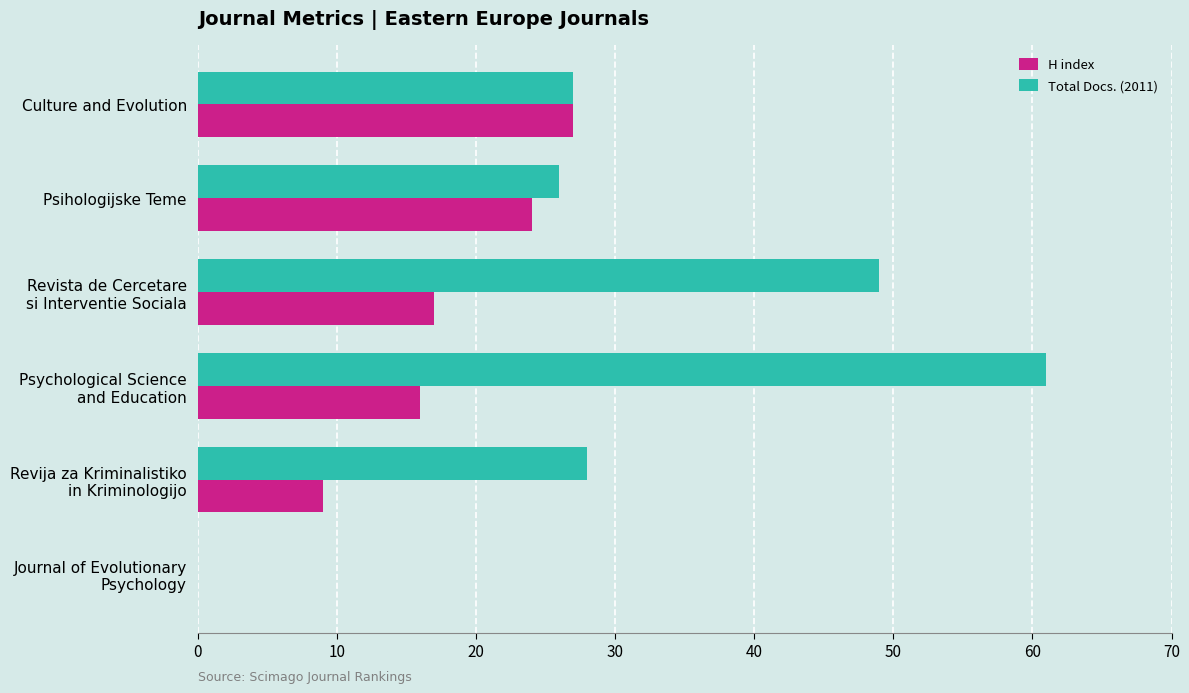

Which series has the largest total across all categories?

Total Docs. (2011)